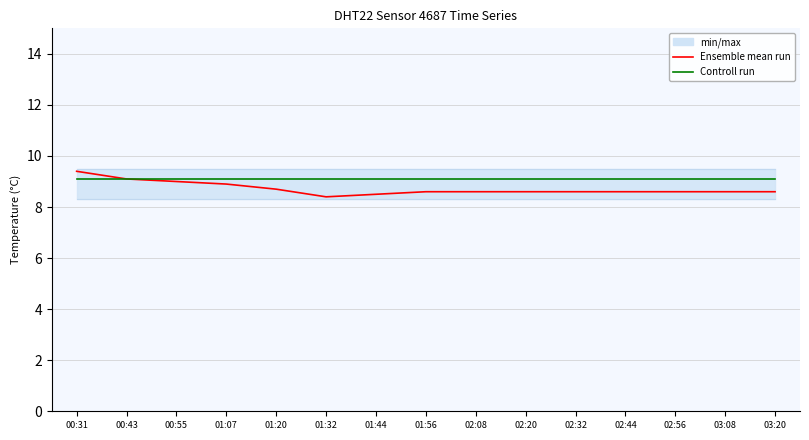

What is the sum of all Controll run values?

136.2